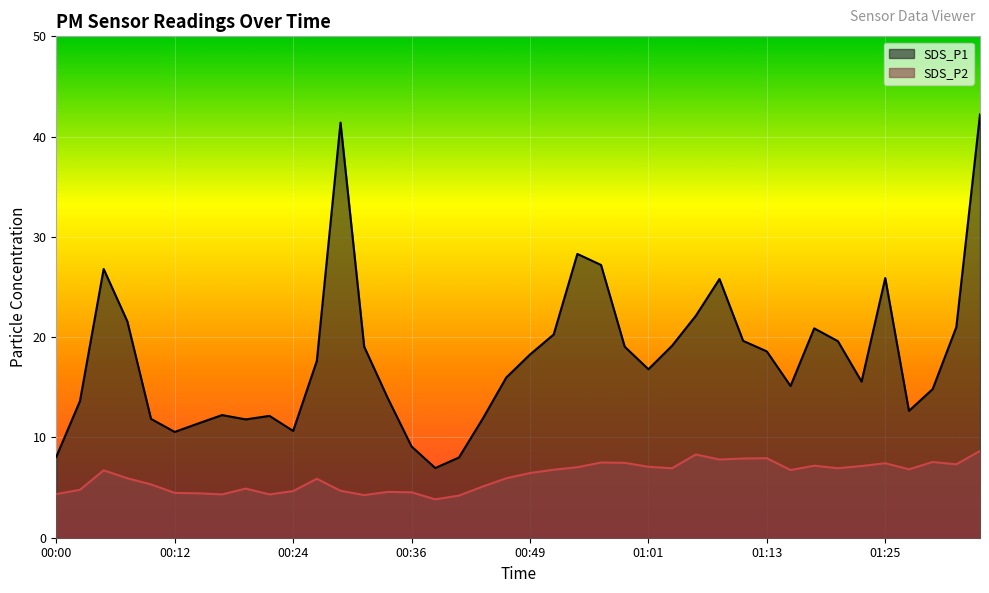

Which series has the widest spread of values?

SDS_P1